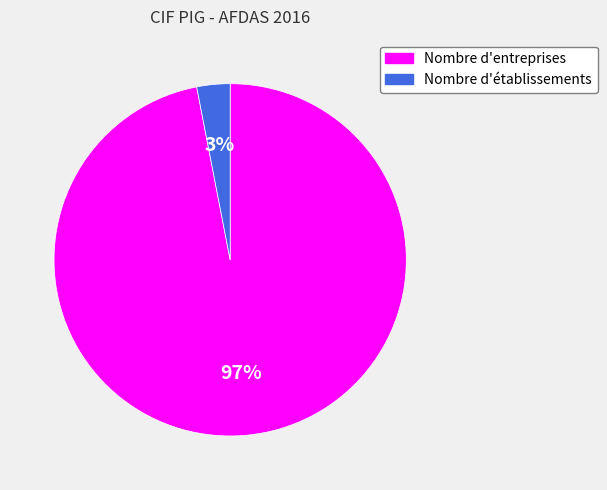

To the nearest percent, what is the average slice percentage?

50%